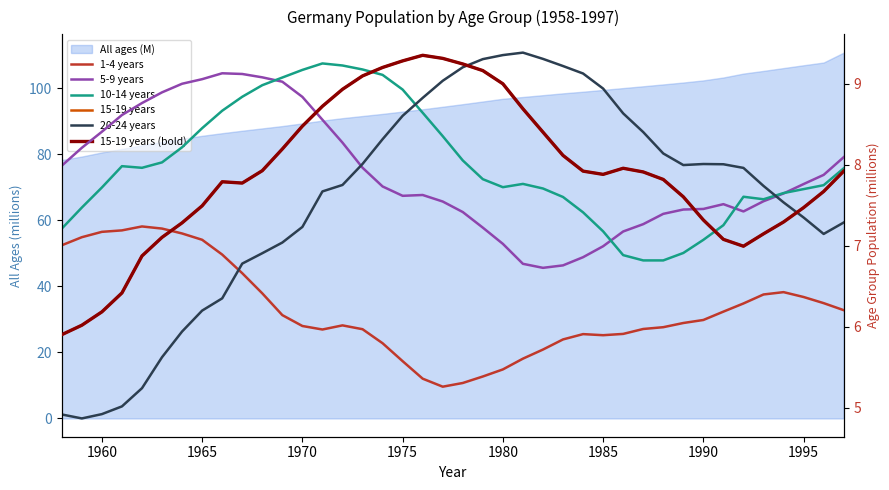

How many lines are shown in the chart?

6